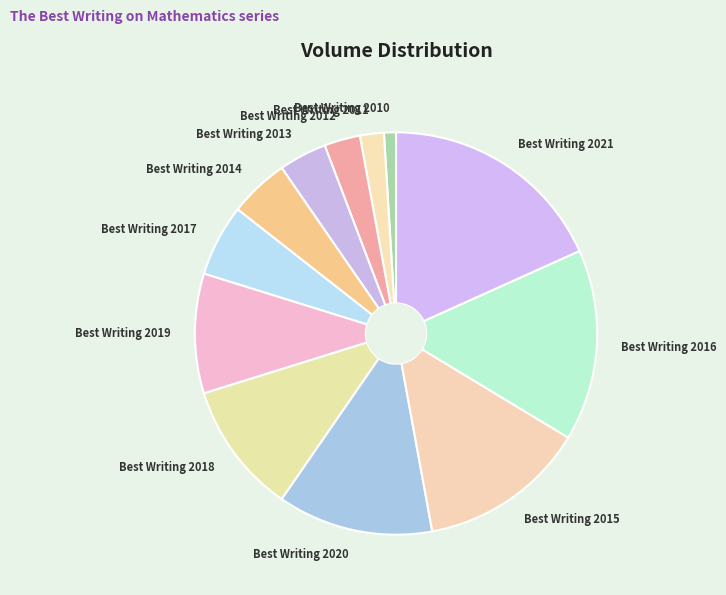

How many slices are in this pie chart?

12